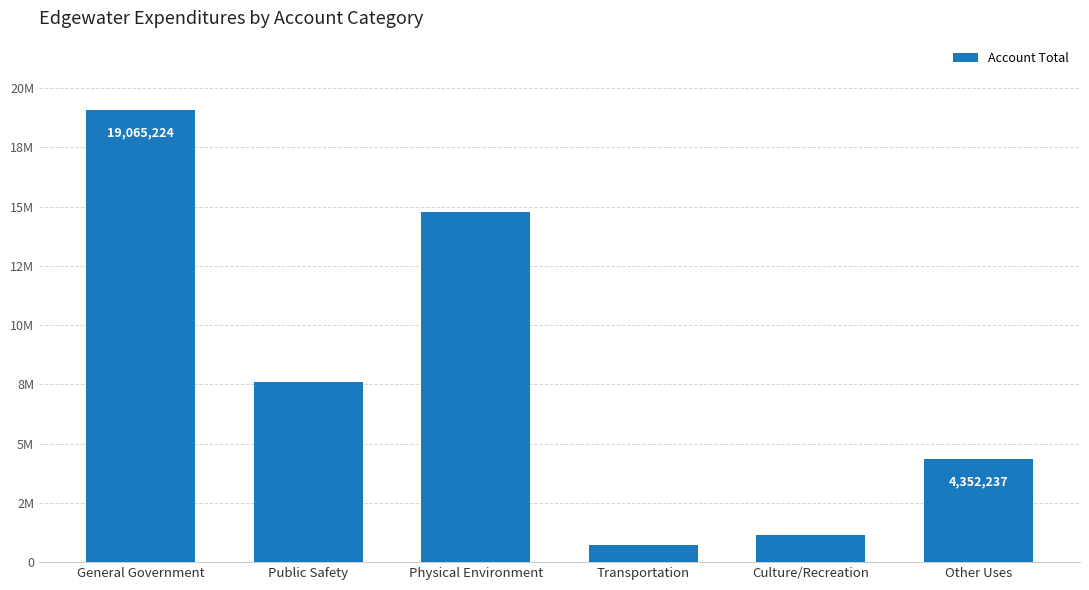

At which category does the chart reach its minimum across all series?

Transportation